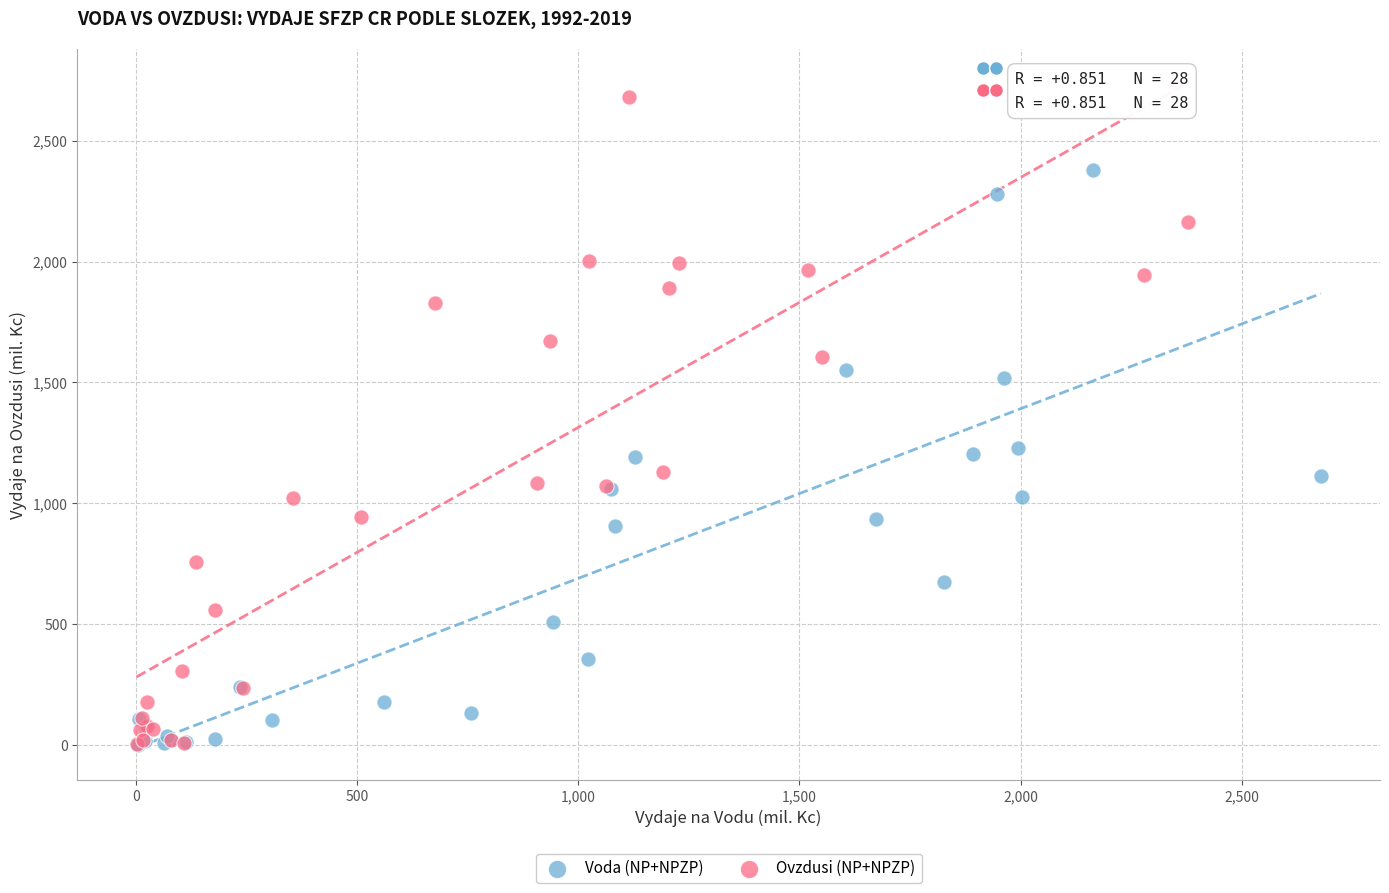

Which series has the largest Y range (max minus min)?

Ovzdusi (NP+NPZP)